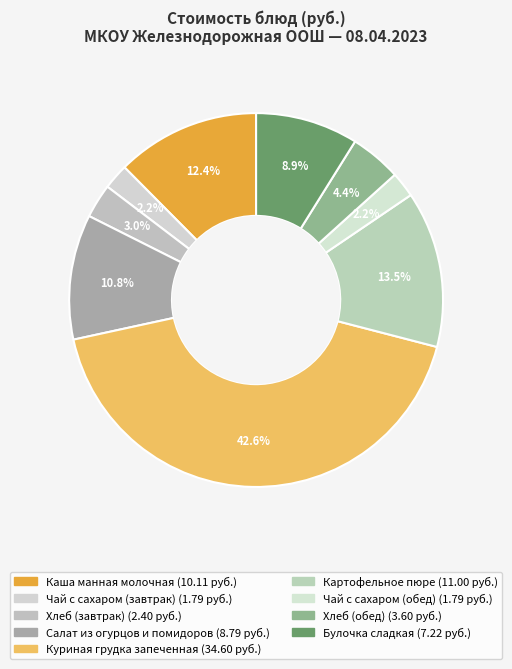

Does Булочка сладкая represent more than half of the total?

No